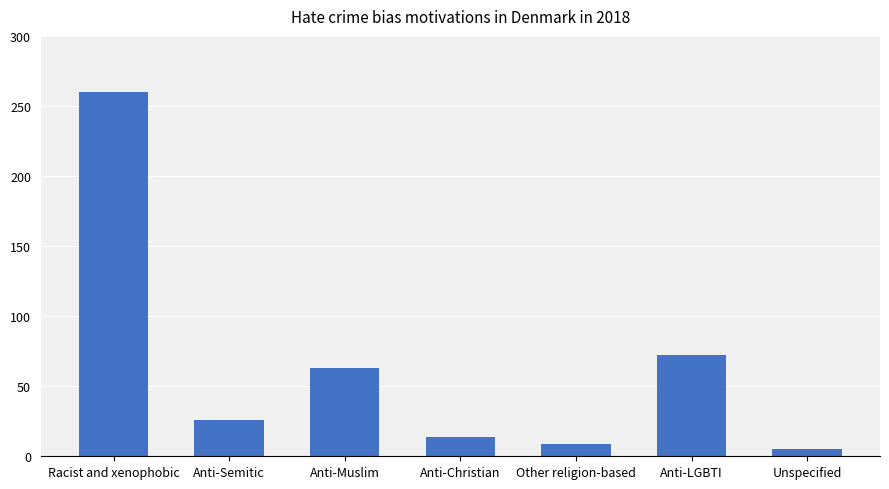

What is the average value?

64